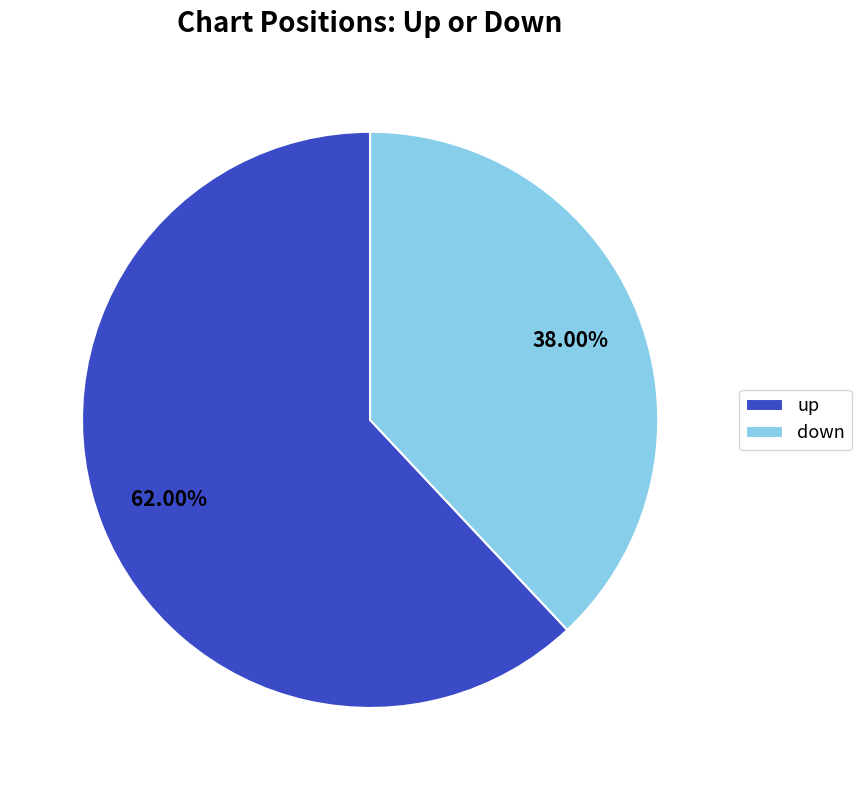

What percentage is the up slice, to the nearest percent?

62%